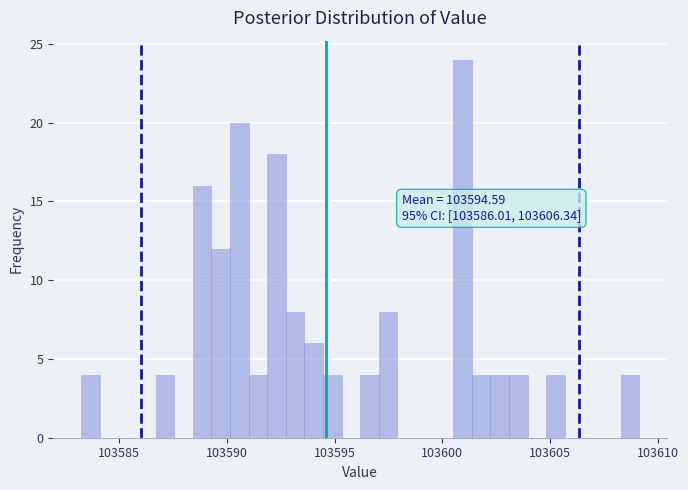

Read against the x-axis, roughly where is the centre of the tallest bar?

103601.0